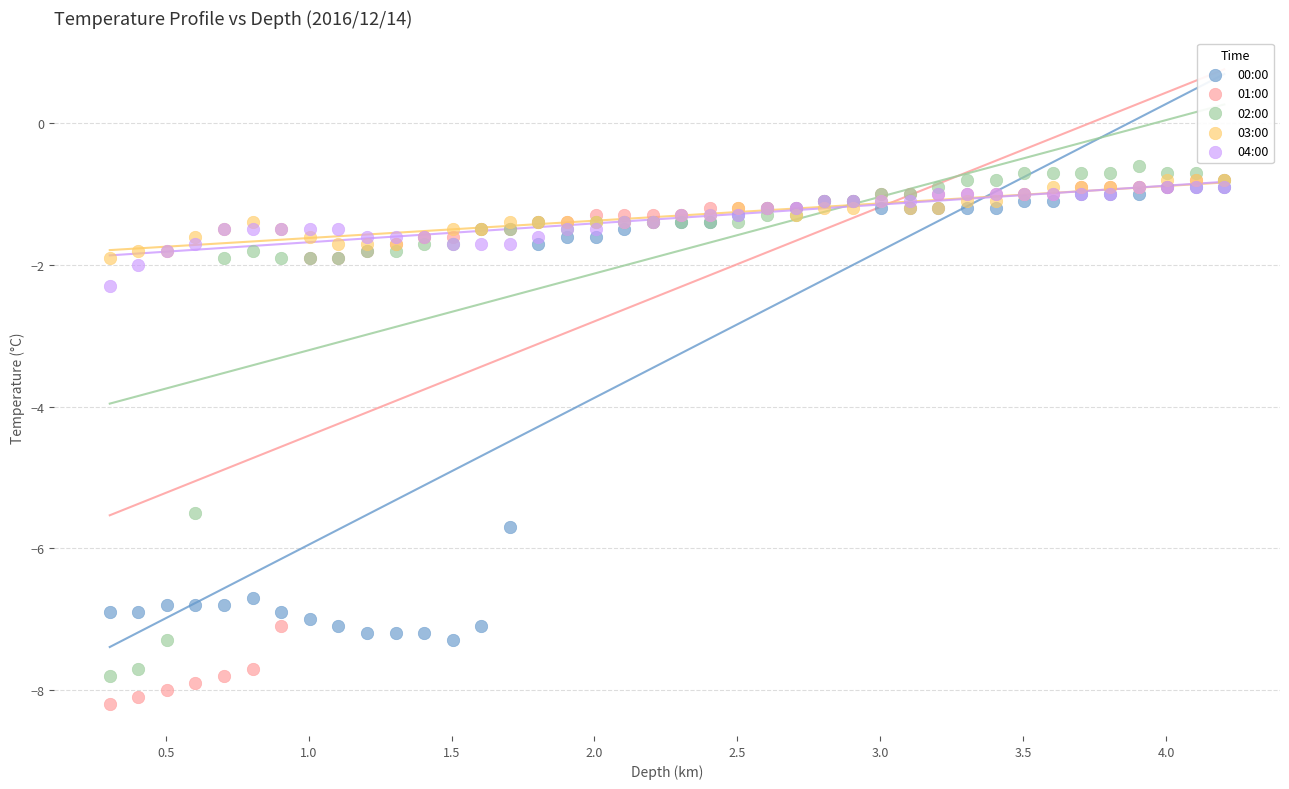

In the 00:00 series, what Y value is closest to -4?

-5.7